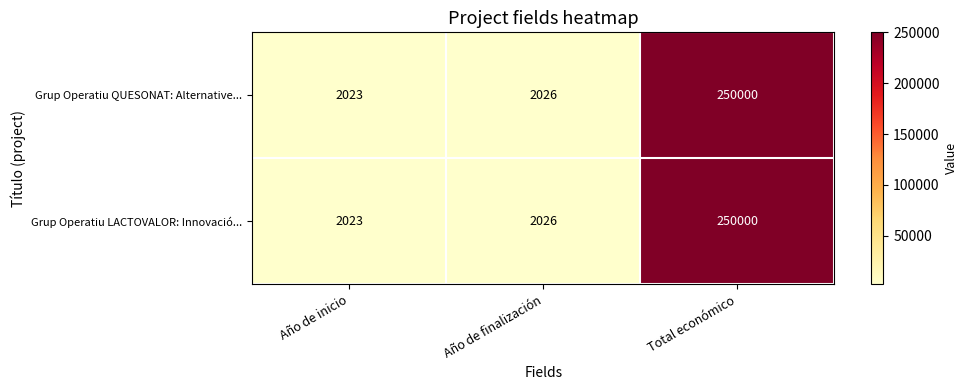

Rank the categories by Grup Operatiu LACTOVALOR: Innovació... value from highest to lowest.

Total económico, Año de finalización, Año de inicio